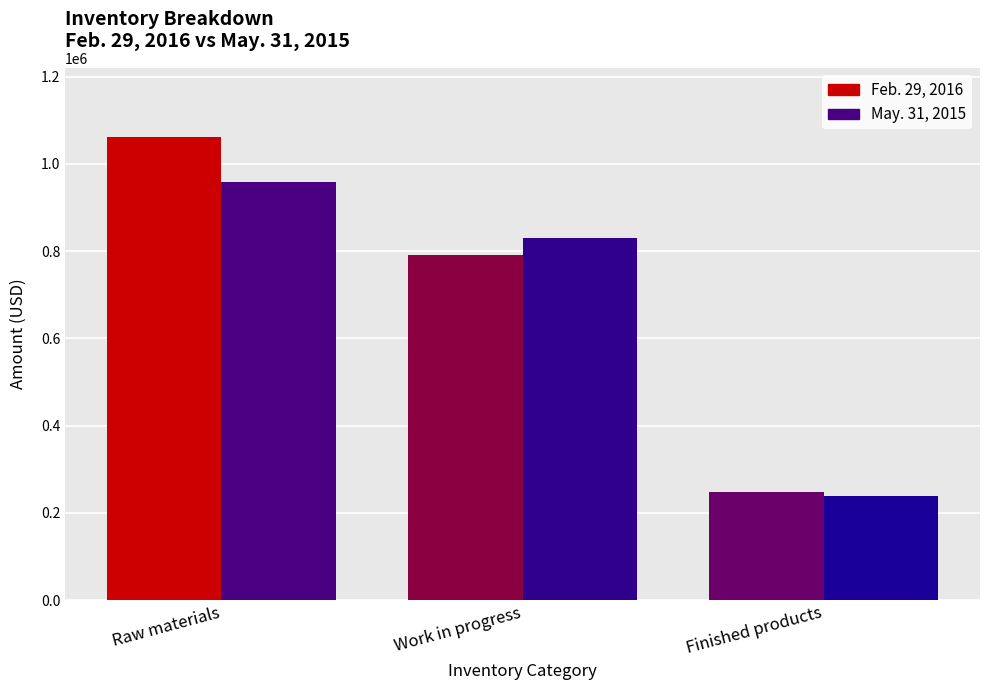

What is the label of the 3rd bar from the right?

Raw materials